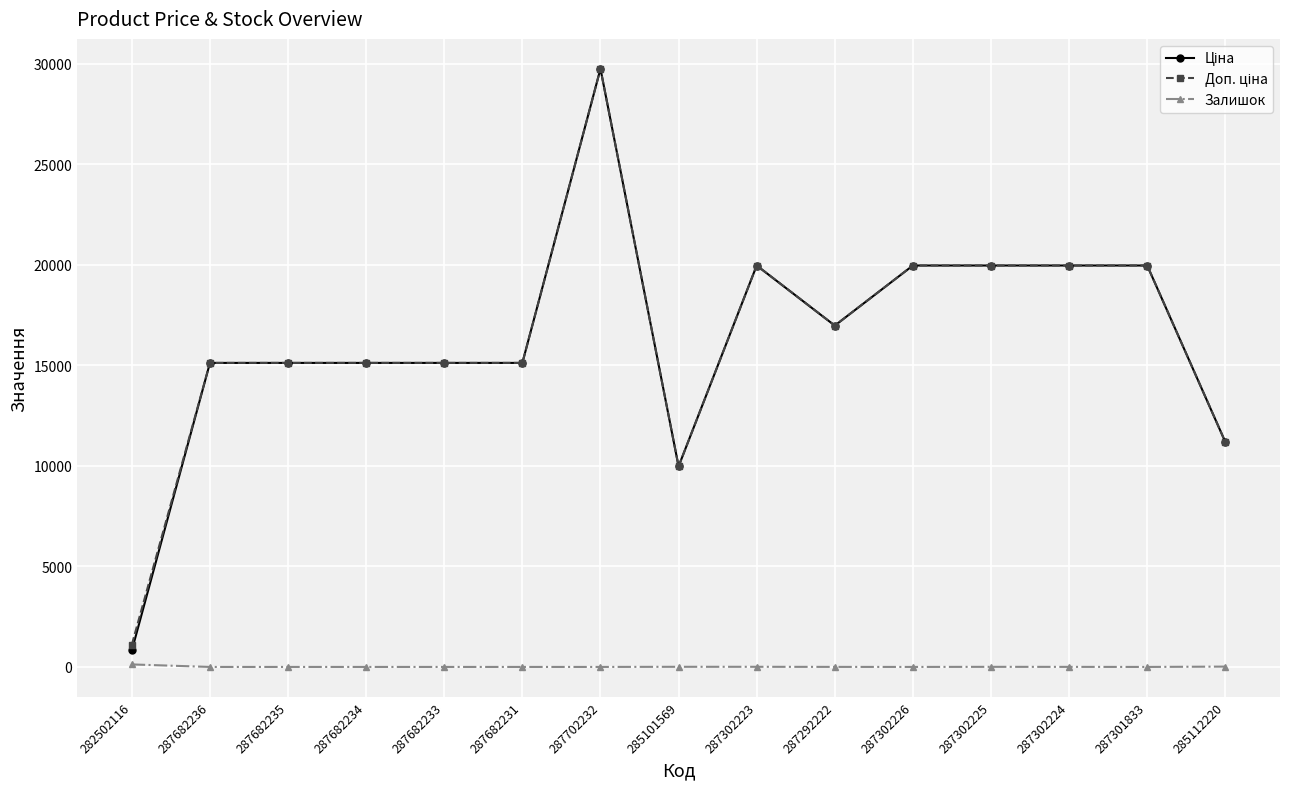

At which category is the sum across all series the highest?

287702232